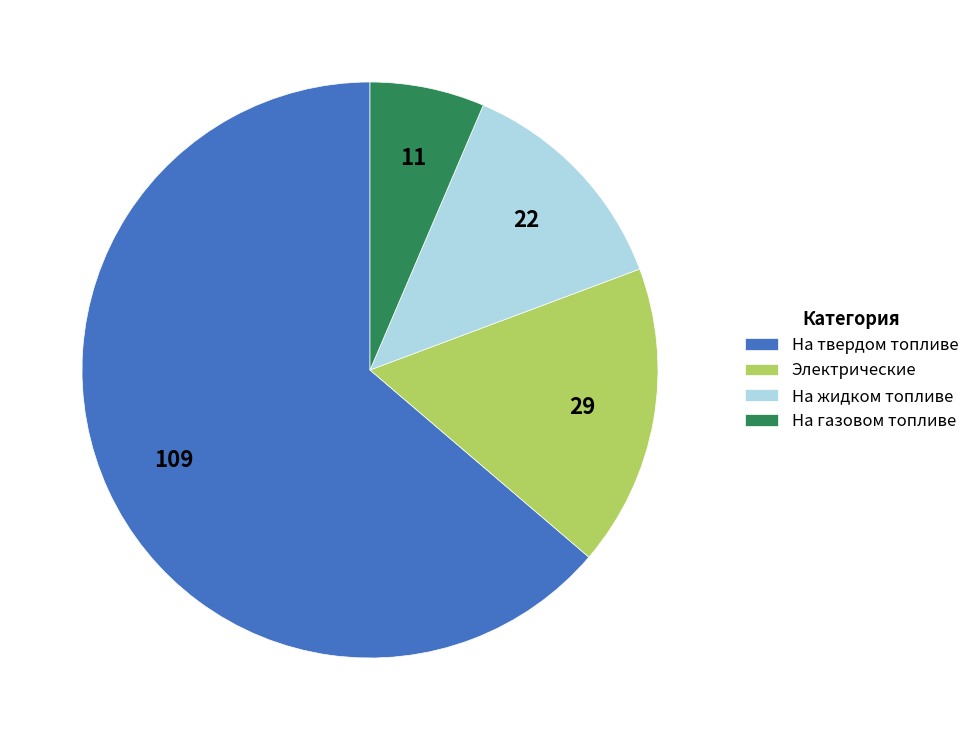

Approximately how many times larger is the value at Электрические compared to На твердом топливе?

0.3